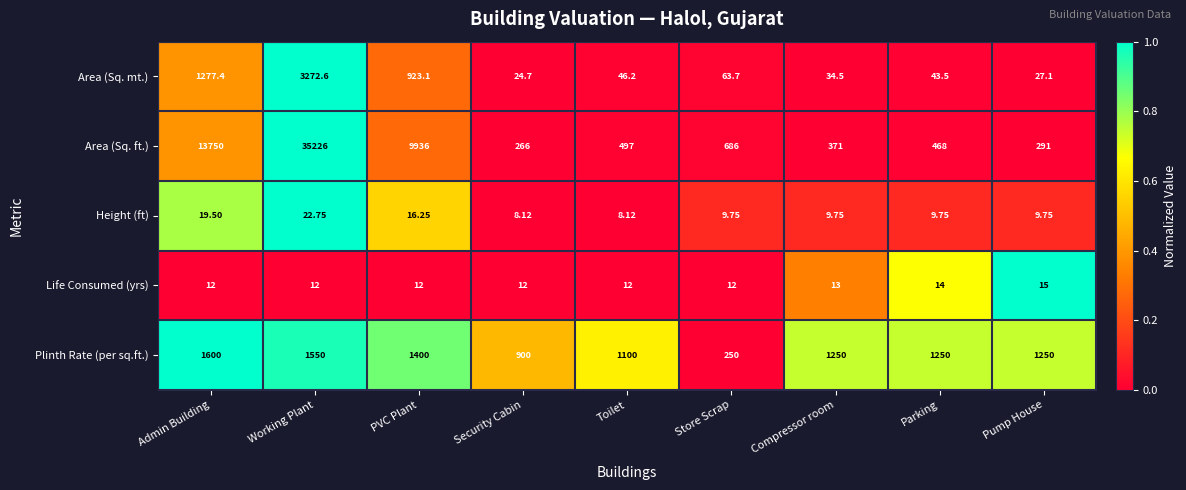

At which category does the chart reach its peak across all series?

Working Plant